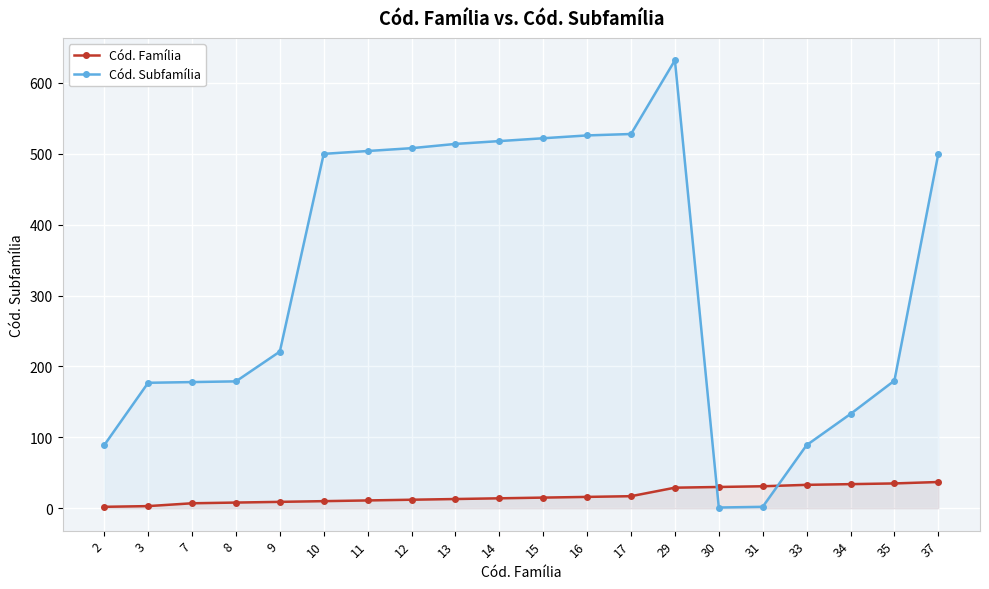

How many distinct data groups are displayed?

2